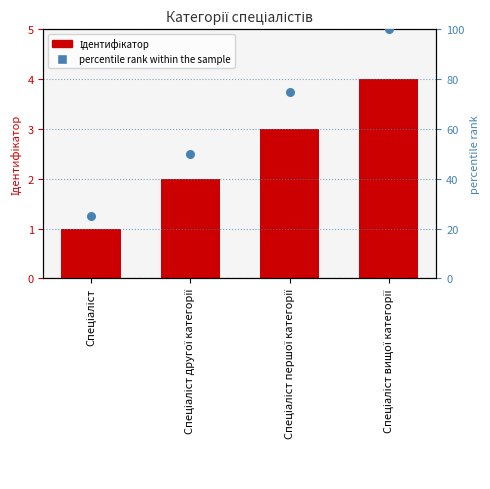

What are all the series names shown in the legend?

Ідентифікатор, percentile rank within the sample